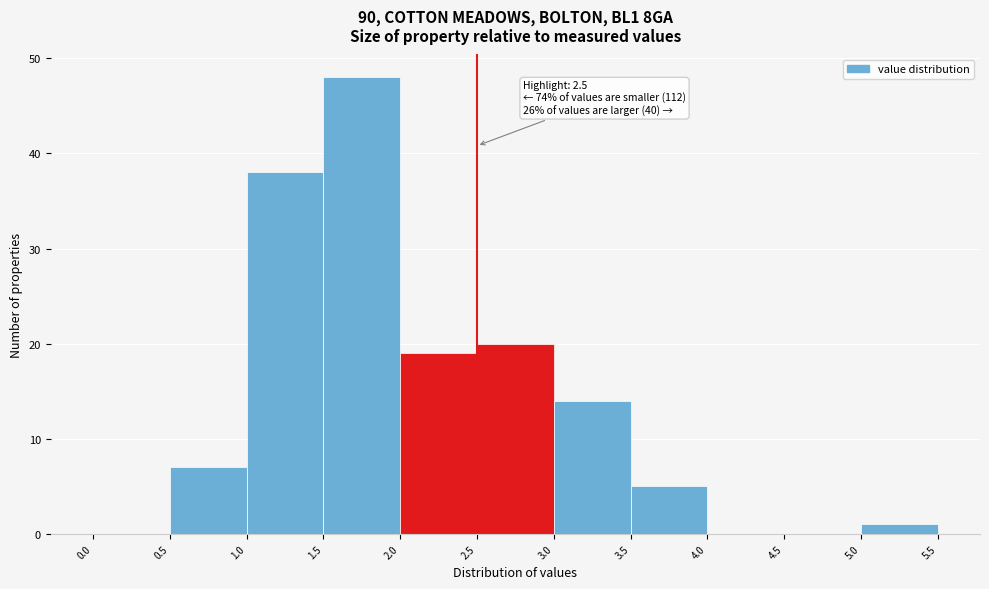

Which range on the x-axis has the tallest bar?

1.5 to 2.0